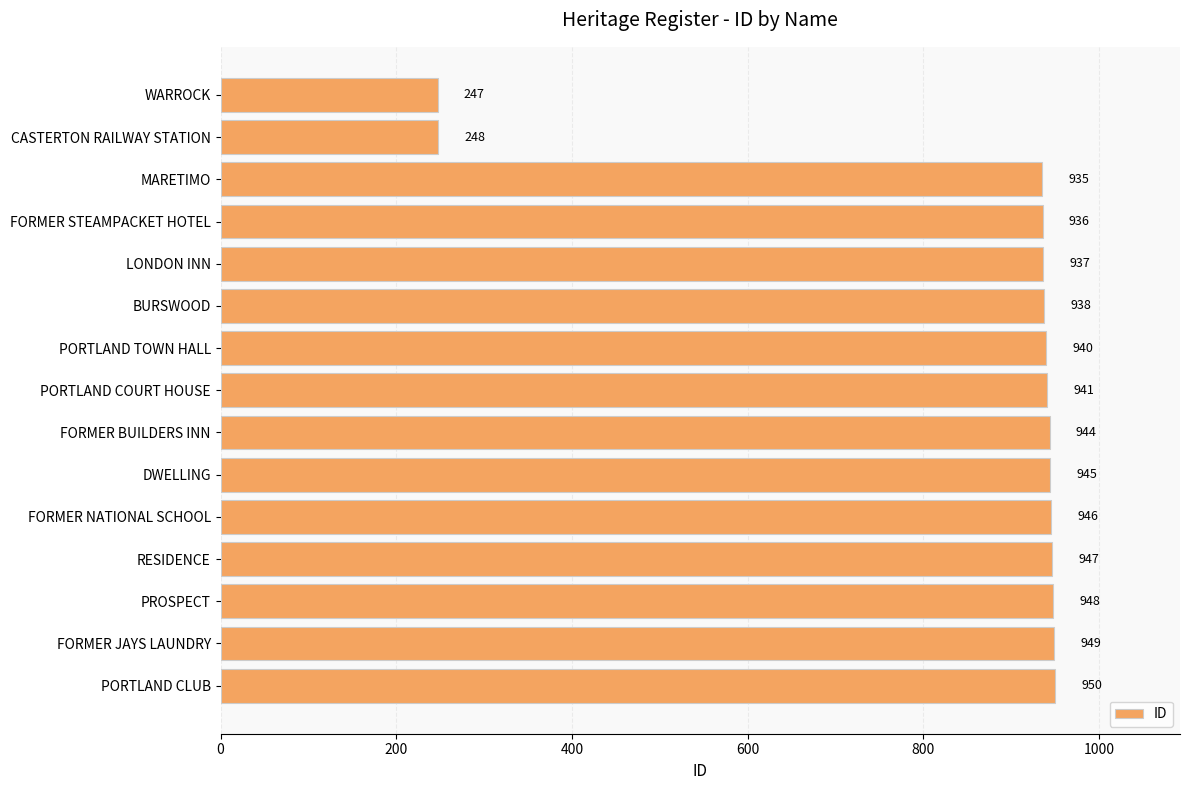

Rank the categories by value from highest to lowest.

PORTLAND CLUB, FORMER JAYS LAUNDRY, PROSPECT, RESIDENCE, FORMER NATIONAL SCHOOL, DWELLING, FORMER BUILDERS INN, PORTLAND COURT HOUSE, PORTLAND TOWN HALL, BURSWOOD, LONDON INN, FORMER STEAMPACKET HOTEL, MARETIMO, CASTERTON RAILWAY STATION, WARROCK